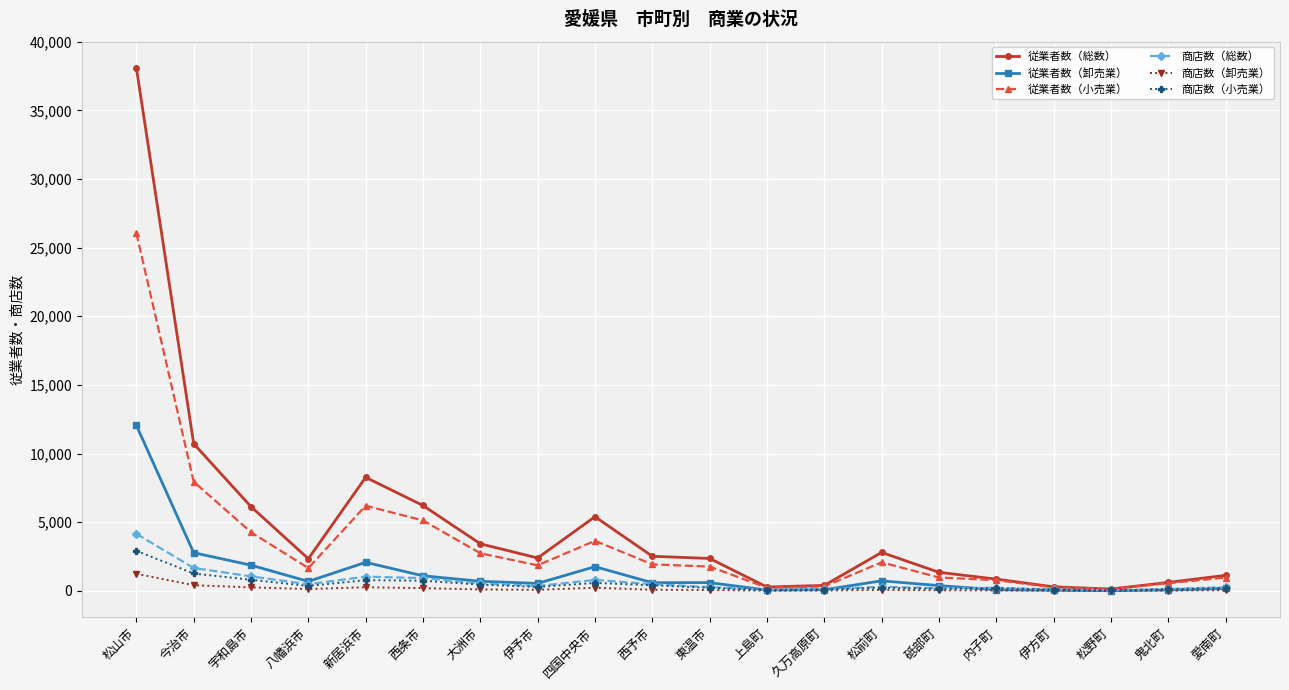

What is the average value of the 従業者数（卸売業） series?

1313